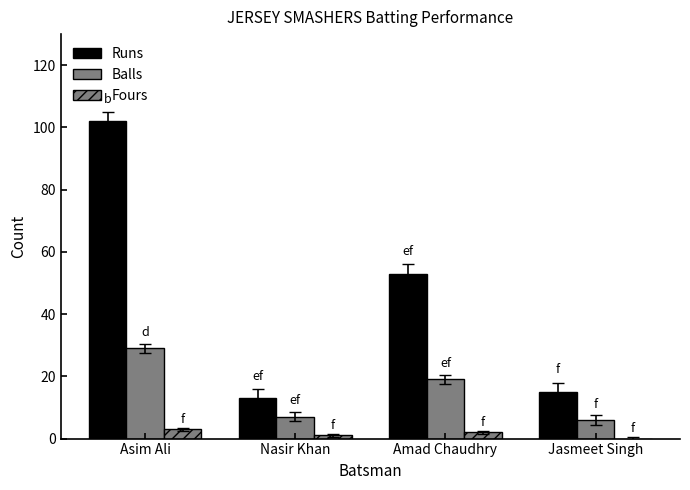

Reading left to right, list all the values displayed in this chart.

Runs: Asim Ali=102	Nasir Khan=13	Amad Chaudhry=53	Jasmeet Singh=15
Balls: Asim Ali=29	Nasir Khan=7	Amad Chaudhry=19	Jasmeet Singh=6
Fours: Asim Ali=3	Nasir Khan=1	Amad Chaudhry=2	Jasmeet Singh=0